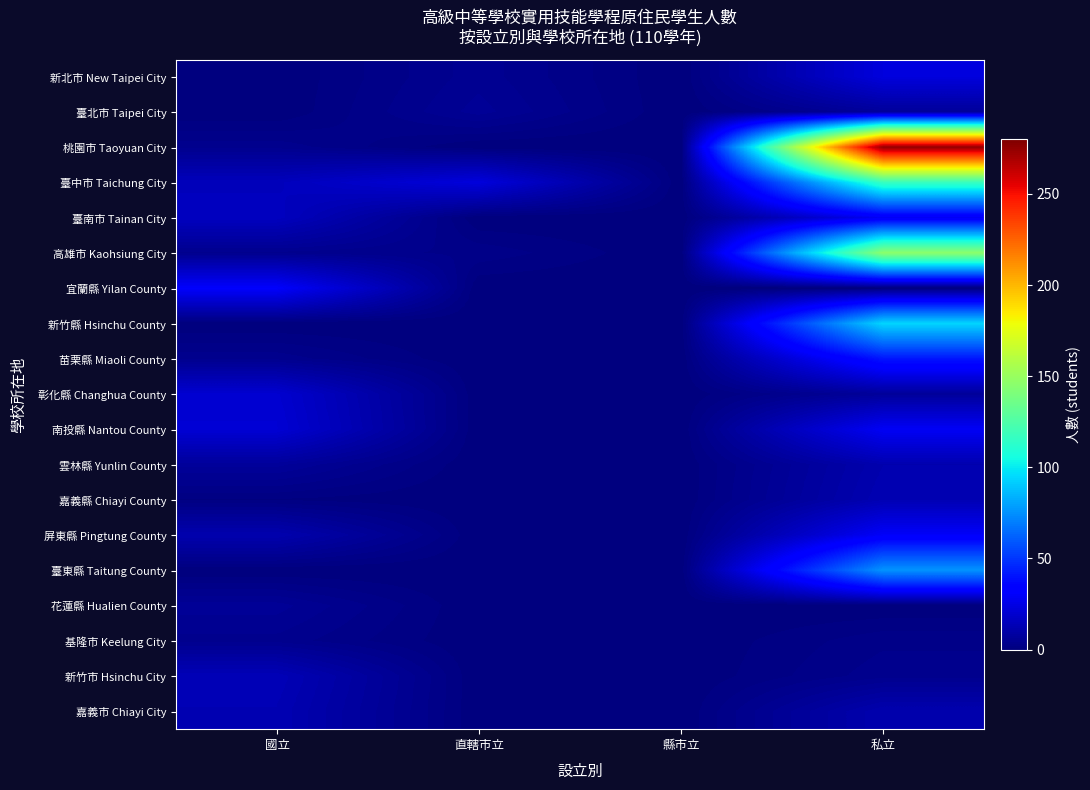

Reading right to left, extract all data points from this chart.

新北市 New Taipei City: 私立=23	縣市立=0	直轄市立=5	國立=0
臺北市 Taipei City: 私立=7	縣市立=0	直轄市立=6	國立=0
桃園市 Taoyuan City: 私立=275	縣市立=0	直轄市立=0	國立=4
臺中市 Taichung City: 私立=117	縣市立=0	直轄市立=23	國立=15
臺南市 Tainan City: 私立=29	縣市立=0	直轄市立=0	國立=16
高雄市 Kaohsiung City: 私立=146	縣市立=0	直轄市立=3	國立=4
宜蘭縣 Yilan County: 私立=0	縣市立=0	直轄市立=0	國立=31
新竹縣 Hsinchu County: 私立=94	縣市立=0	直轄市立=0	國立=0
苗栗縣 Miaoli County: 私立=41	縣市立=0	直轄市立=0	國立=4
彰化縣 Changhua County: 私立=7	縣市立=0	直轄市立=0	國立=20
南投縣 Nantou County: 私立=29	縣市立=0	直轄市立=0	國立=21
雲林縣 Yunlin County: 私立=12	縣市立=0	直轄市立=0	國立=7
嘉義縣 Chiayi County: 私立=13	縣市立=0	直轄市立=0	國立=1
屏東縣 Pingtung County: 私立=30	縣市立=0	直轄市立=0	國立=12
臺東縣 Taitung County: 私立=76	縣市立=0	直轄市立=0	國立=0
花蓮縣 Hualien County: 私立=0	縣市立=0	直轄市立=0	國立=6
基隆市 Keelung City: 私立=3	縣市立=0	直轄市立=0	國立=4
新竹市 Hsinchu City: 私立=4	縣市立=0	直轄市立=0	國立=14
嘉義市 Chiayi City: 私立=12	縣市立=0	直轄市立=0	國立=13